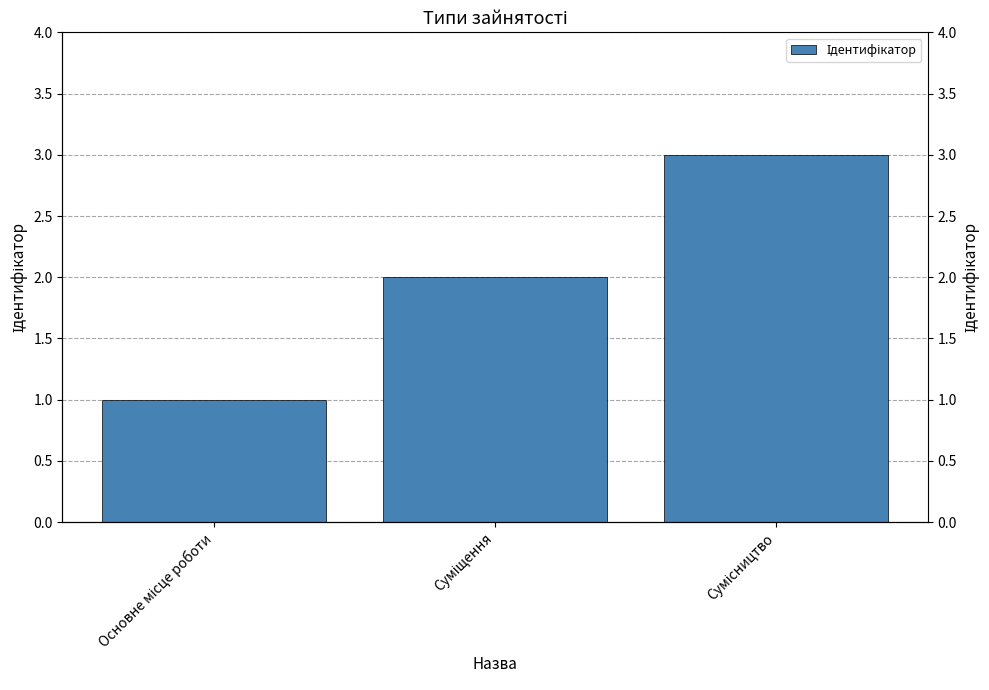

List the labels in order of value, smallest first.

Основне місце роботи, Суміщення, Сумісництво